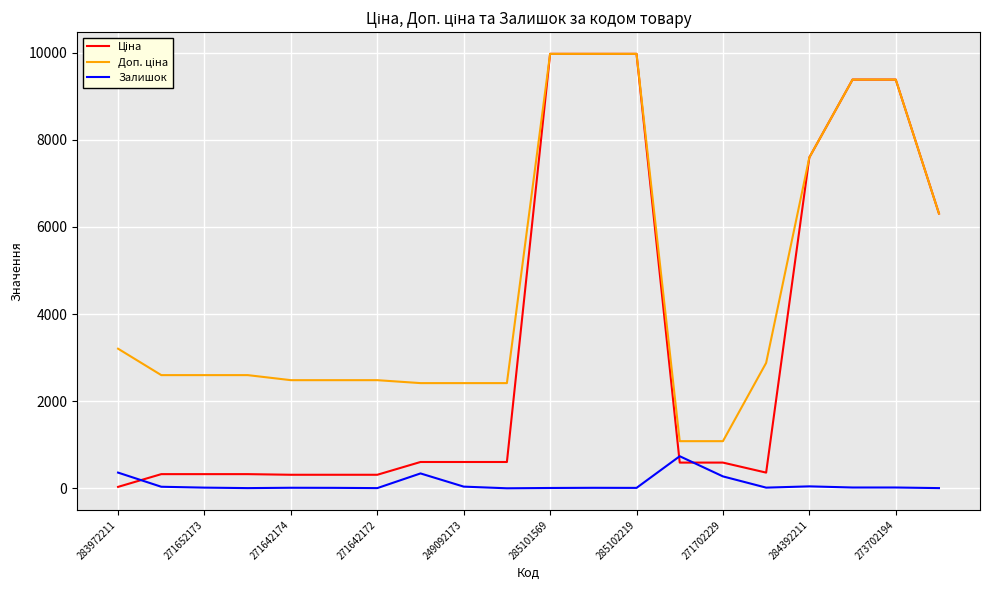

What is the highest value of the Залишок series?

736.0